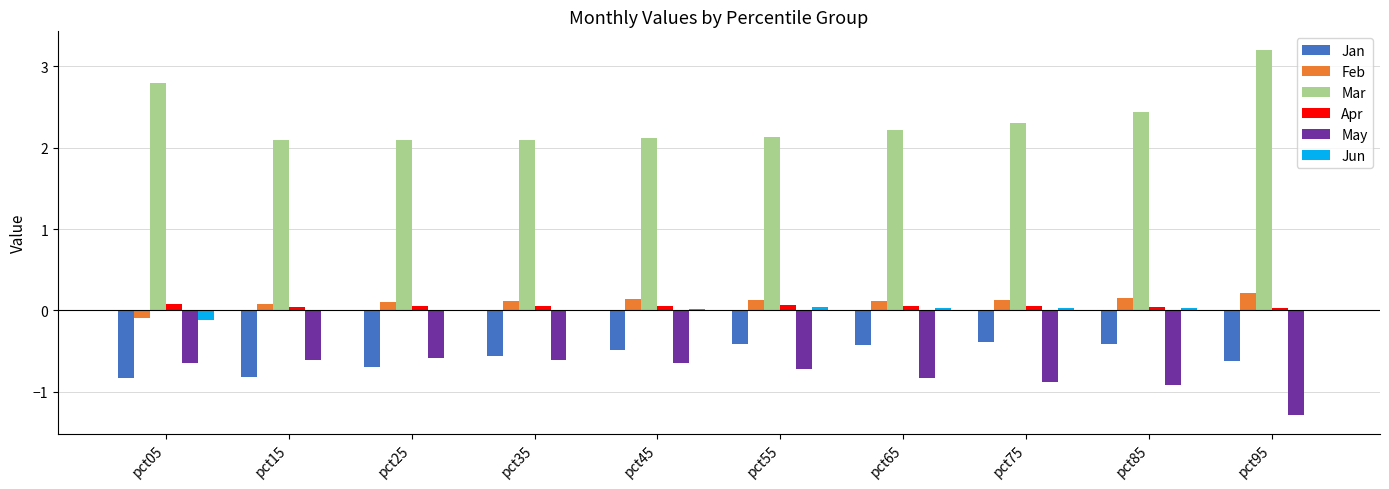

Which series has the widest spread of values?

Mar